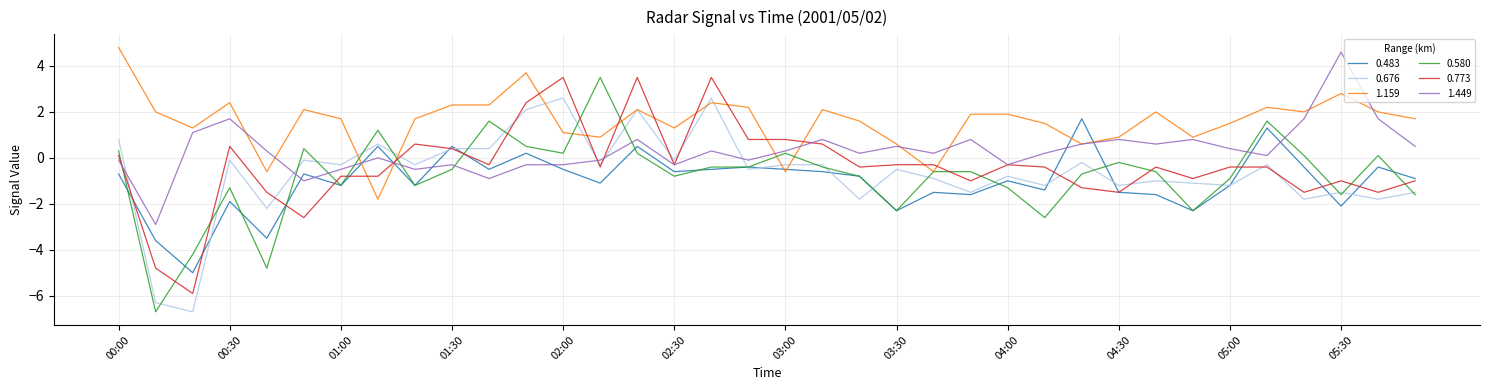

True or false: 0.580 and 0.676 intersect in this chart.

True